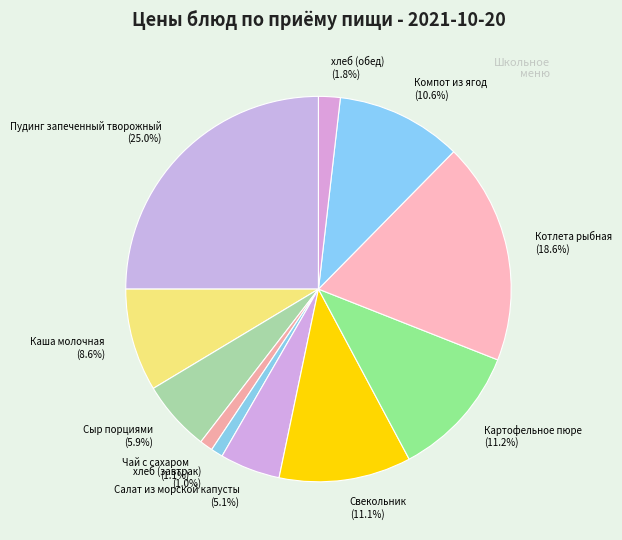

Does Компот из ягод account for over 50% of the chart?

No